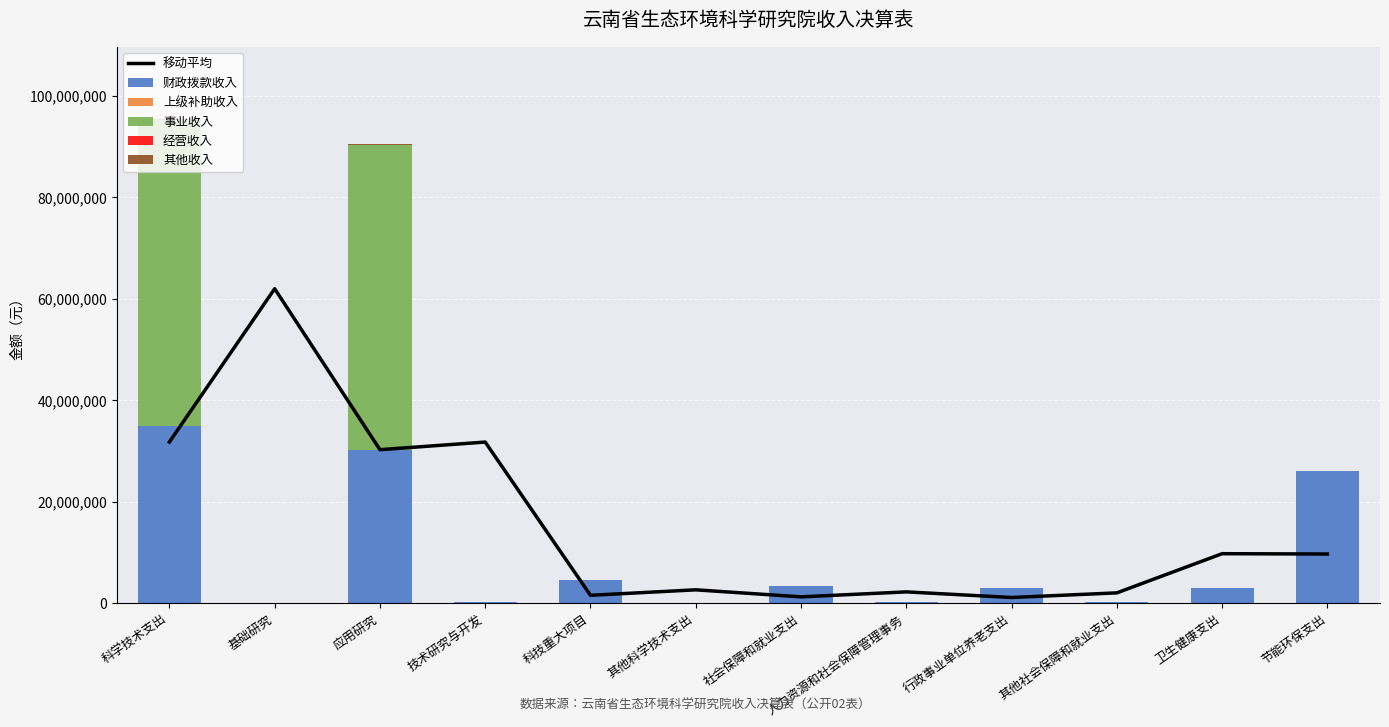

Between 节能环保支出 and 社会保障和就业支出, which is larger?

节能环保支出